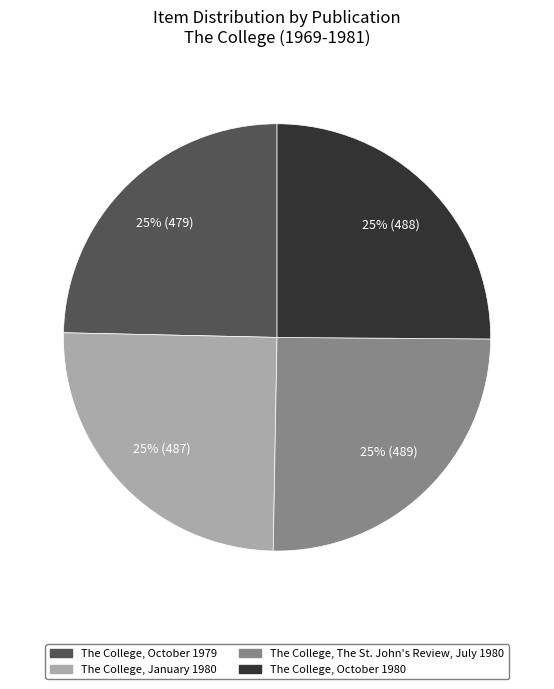

Is it true that The College, October 1979 is 39% of the pie?

False